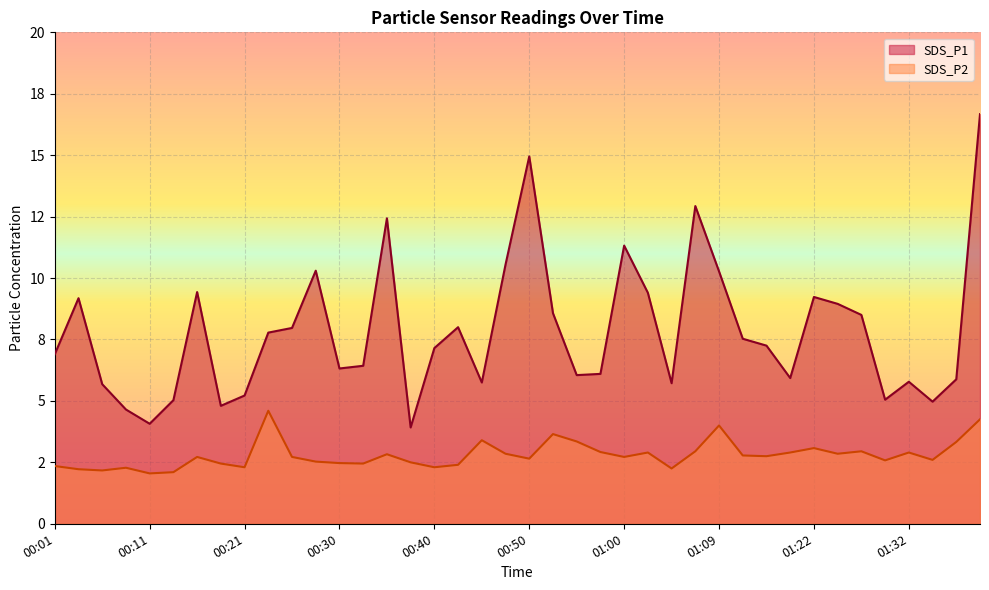

List the series in order of their overall mean, highest first.

SDS_P1, SDS_P2